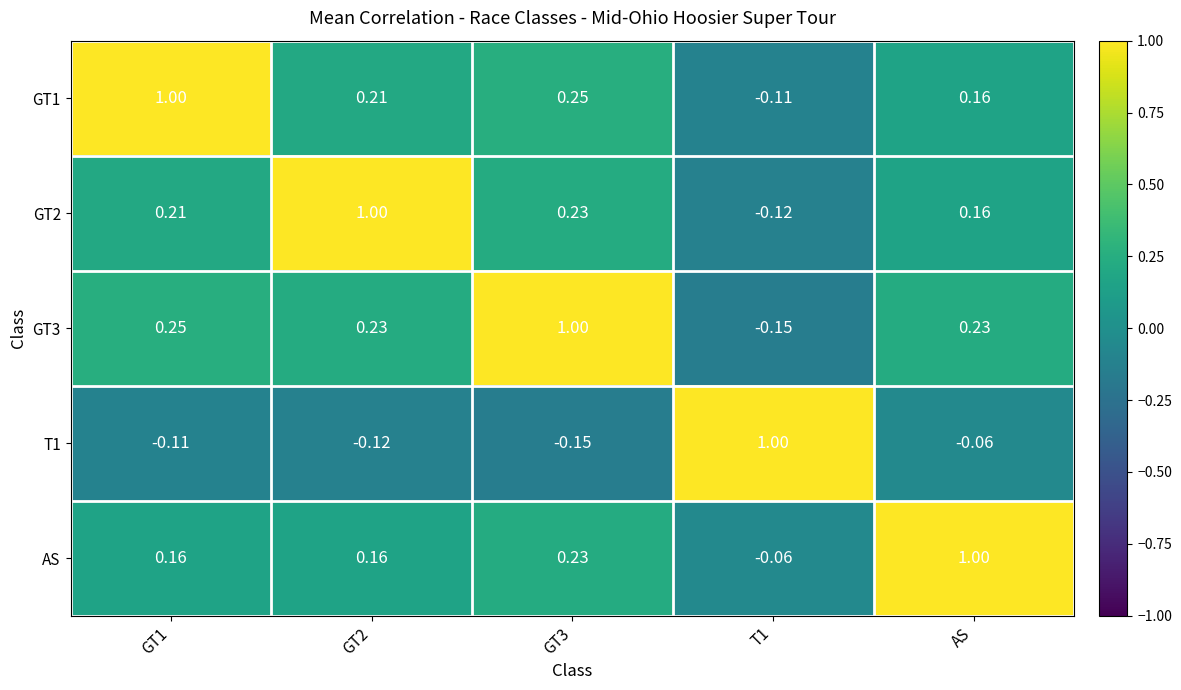

Is the value of GT3 at GT1 greater than the value of T1 at AS?

Yes